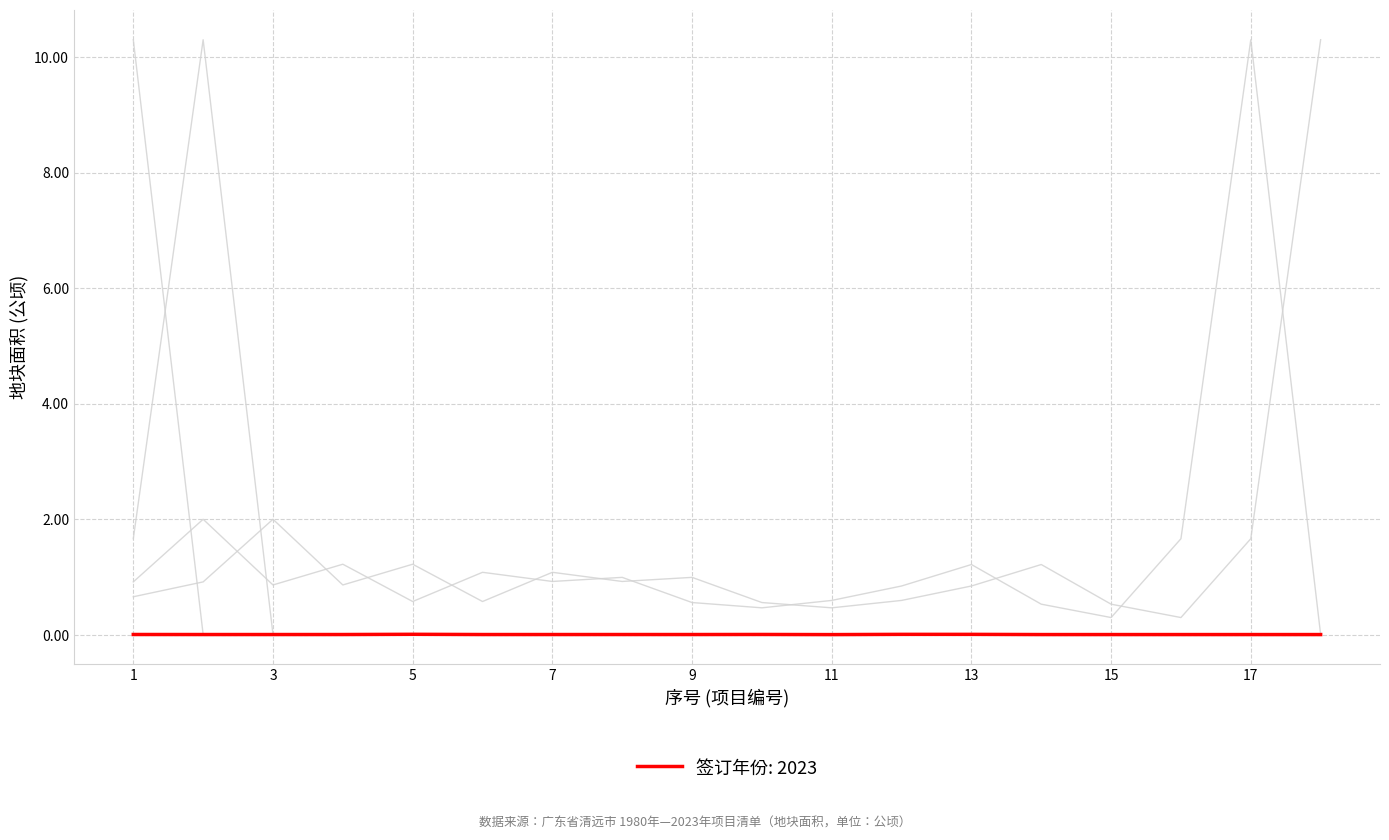

Reading left to right, what are all the values shown in this chart?

2017: 0.7	0.9	2.0	0.9	1.2	0.6	1.1	0.9	1.0	0.6	0.5	0.6	0.8	1.2	0.5	0.3	1.7	10.3
2020: 0.9	2.0	0.9	1.2	0.6	1.1	0.9	1.0	0.6	0.5	0.6	0.8	1.2	0.5	0.3	1.7	10.3	0.0
2021: 1.7	10.3	0.0	0.0	0.0	0.0	0.0	0.0	0.0	0.0	0.0	0.0	0.0	0.0	0.0	0.0	0.0	0.0
2022: 10.3	0.0	0.0	0.0	0.0	0.0	0.0	0.0	0.0	0.0	0.0	0.0	0.0	0.0	0.0	0.0	0.0	0.0
2023: 0.0	0.0	0.0	0.0	0.0	0.0	0.0	0.0	0.0	0.0	0.0	0.0	0.0	0.0	0.0	0.0	0.0	0.0